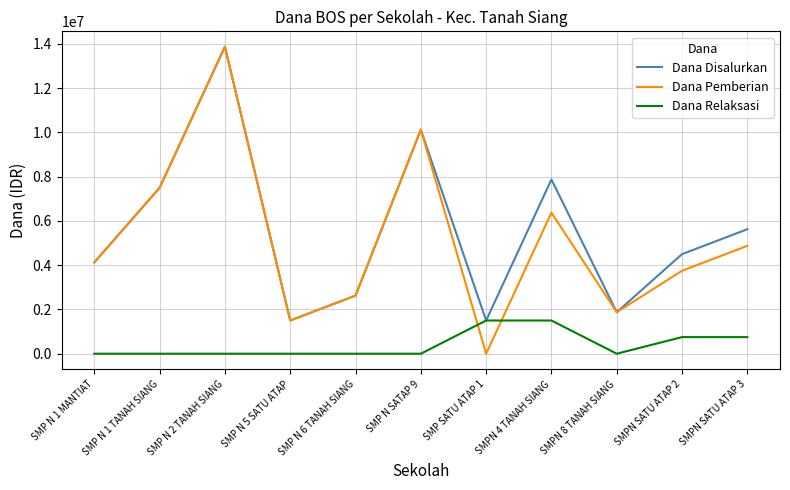

Reading left to right, extract all data points from this chart.

Dana Disalurkan: SMP N 1 MANTIAT=4125000	SMP N 1 TANAH SIANG=7500000	SMP N 2 TANAH SIANG=13875000	SMP N 5 SATU ATAP=1500000	SMP N 6 TANAH SIANG=2625000	SMP N SATAP 9=10125000	SMP SATU ATAP 1=1500000	SMPN 4 TANAH SIANG=7875000	SMPN 8 TANAH SIANG=1875000	SMPN SATU ATAP 2=4500000	SMPN SATU ATAP 3=5625000
Dana Pemberian: SMP N 1 MANTIAT=4125000	SMP N 1 TANAH SIANG=7500000	SMP N 2 TANAH SIANG=13875000	SMP N 5 SATU ATAP=1500000	SMP N 6 TANAH SIANG=2625000	SMP N SATAP 9=10125000	SMP SATU ATAP 1=0	SMPN 4 TANAH SIANG=6375000	SMPN 8 TANAH SIANG=1875000	SMPN SATU ATAP 2=3750000	SMPN SATU ATAP 3=4875000
Dana Relaksasi: SMP N 1 MANTIAT=0	SMP N 1 TANAH SIANG=0	SMP N 2 TANAH SIANG=0	SMP N 5 SATU ATAP=0	SMP N 6 TANAH SIANG=0	SMP N SATAP 9=0	SMP SATU ATAP 1=1500000	SMPN 4 TANAH SIANG=1500000	SMPN 8 TANAH SIANG=0	SMPN SATU ATAP 2=750000	SMPN SATU ATAP 3=750000